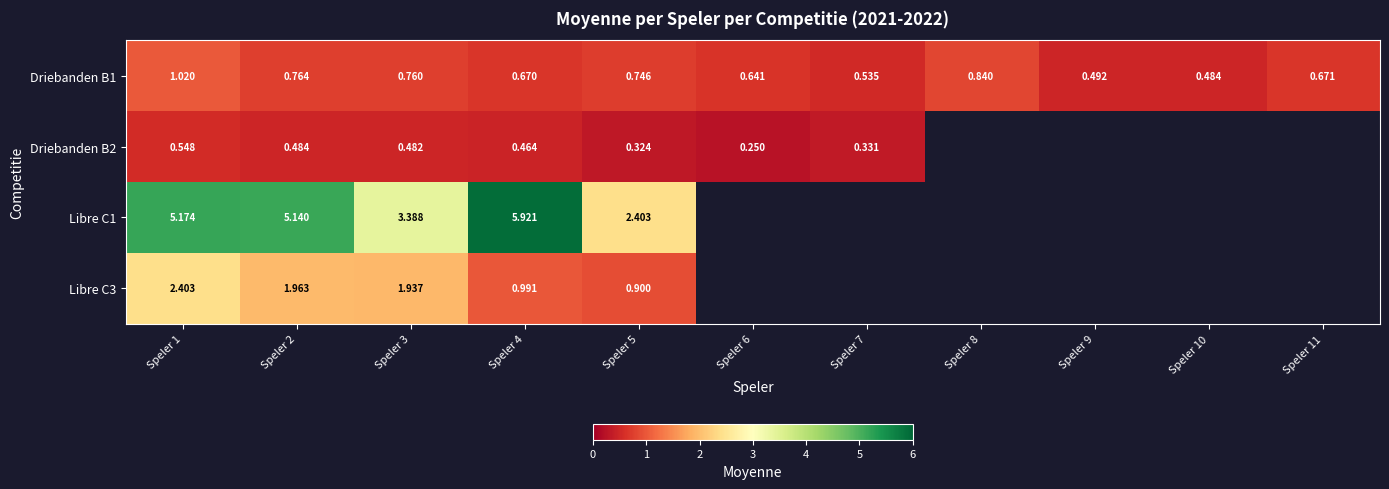

Rank the series by their maximum value, from lowest to highest.

Driebanden B2, Driebanden B1, Libre C3, Libre C1